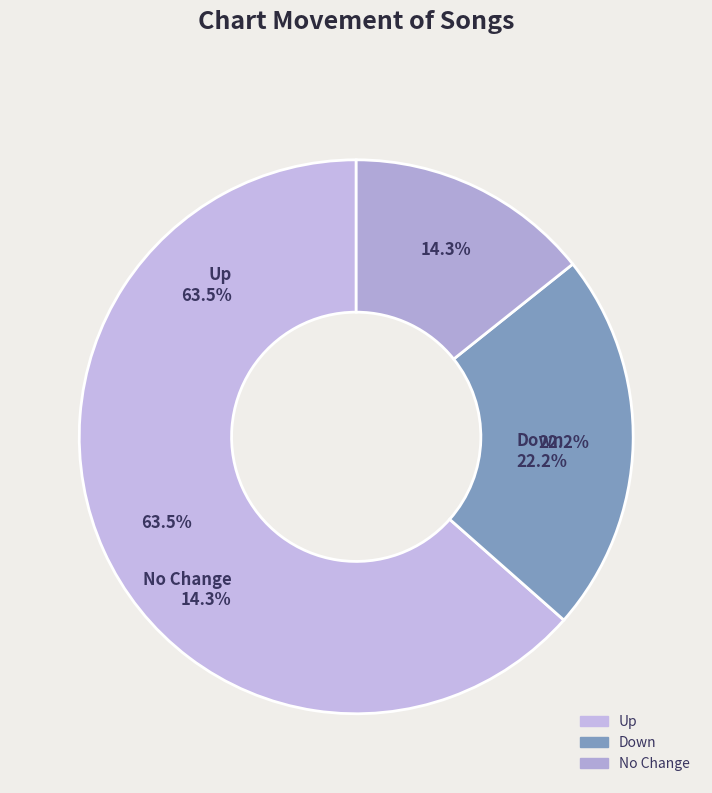

To the nearest percent, what is the combined percentage of down and -?

37%